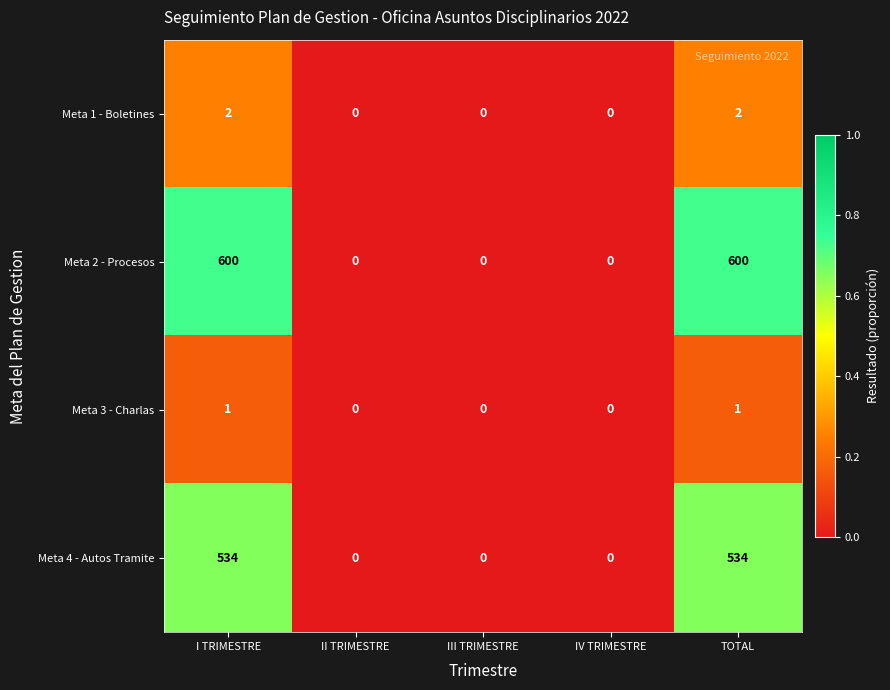

What is the sum of all Meta 2 - Procesos values?

1200